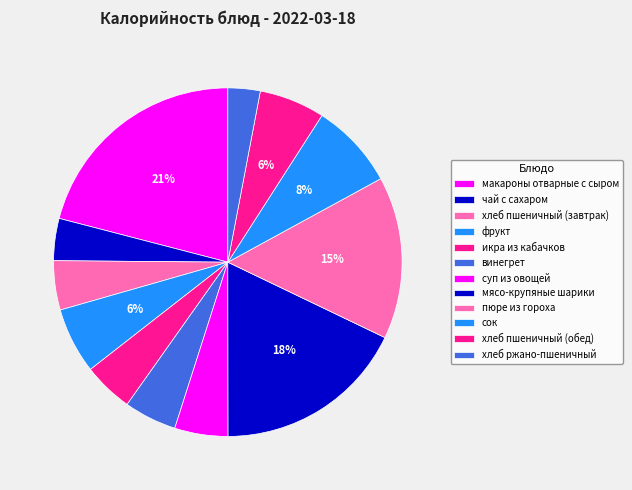

What percentage is the пюре из гороха slice, to the nearest percent?

15%